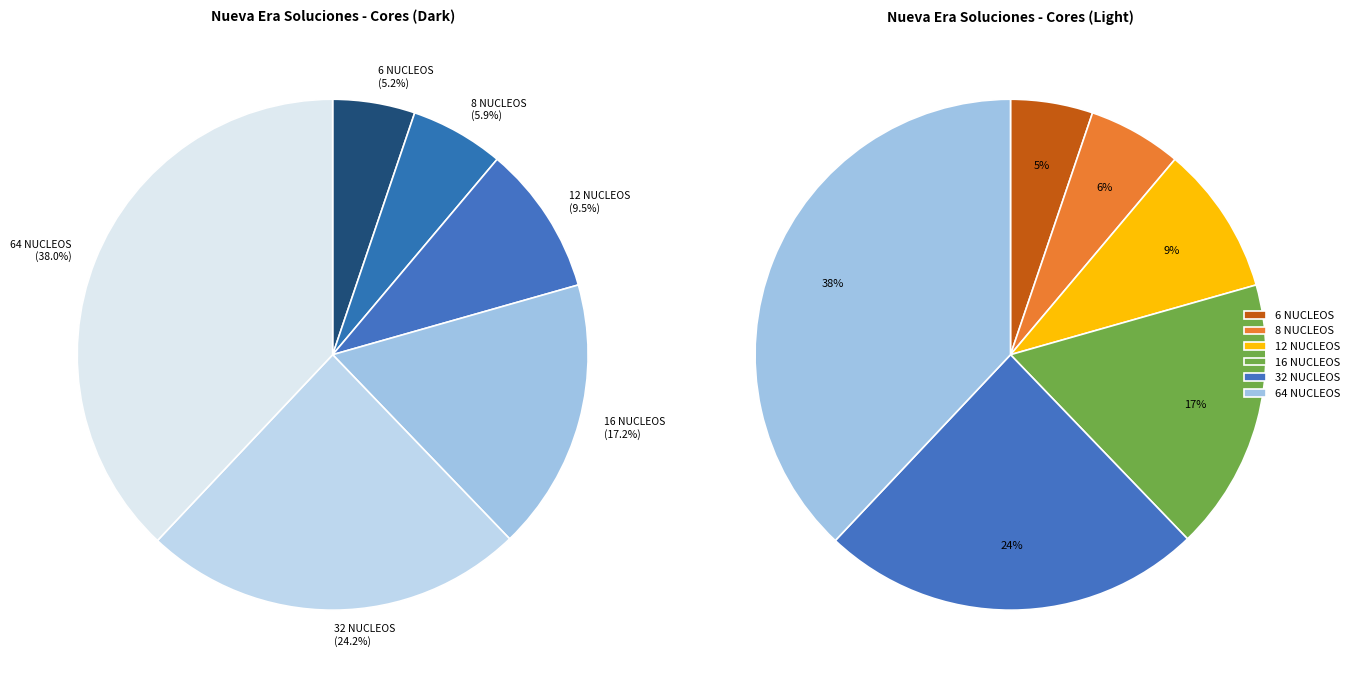

What percentage is the 8 NUCLEOS slice, to the nearest percent?

6%